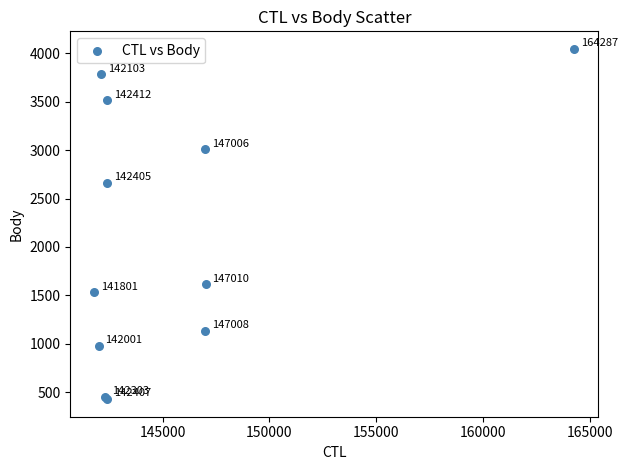

What Y value in the scatter plot is closest to 2237?

2661